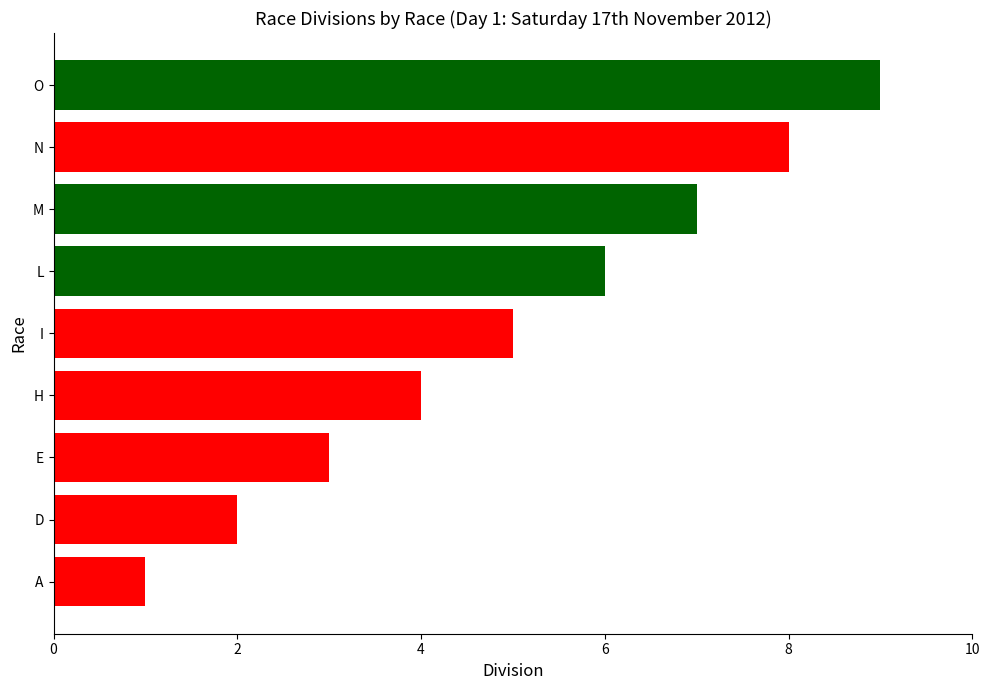

Approximately how many times larger is the value at I compared to M?

0.7